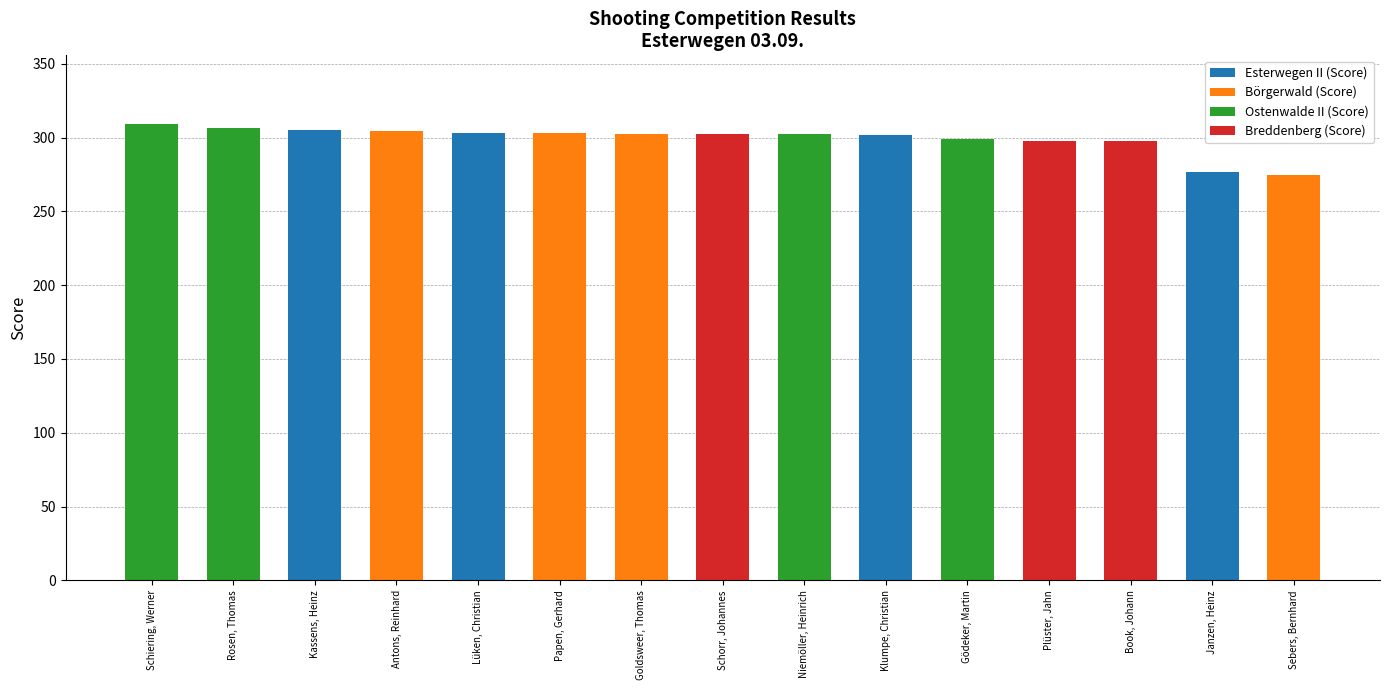

What is the total value across all series at Papen, Gerhard?

302.9